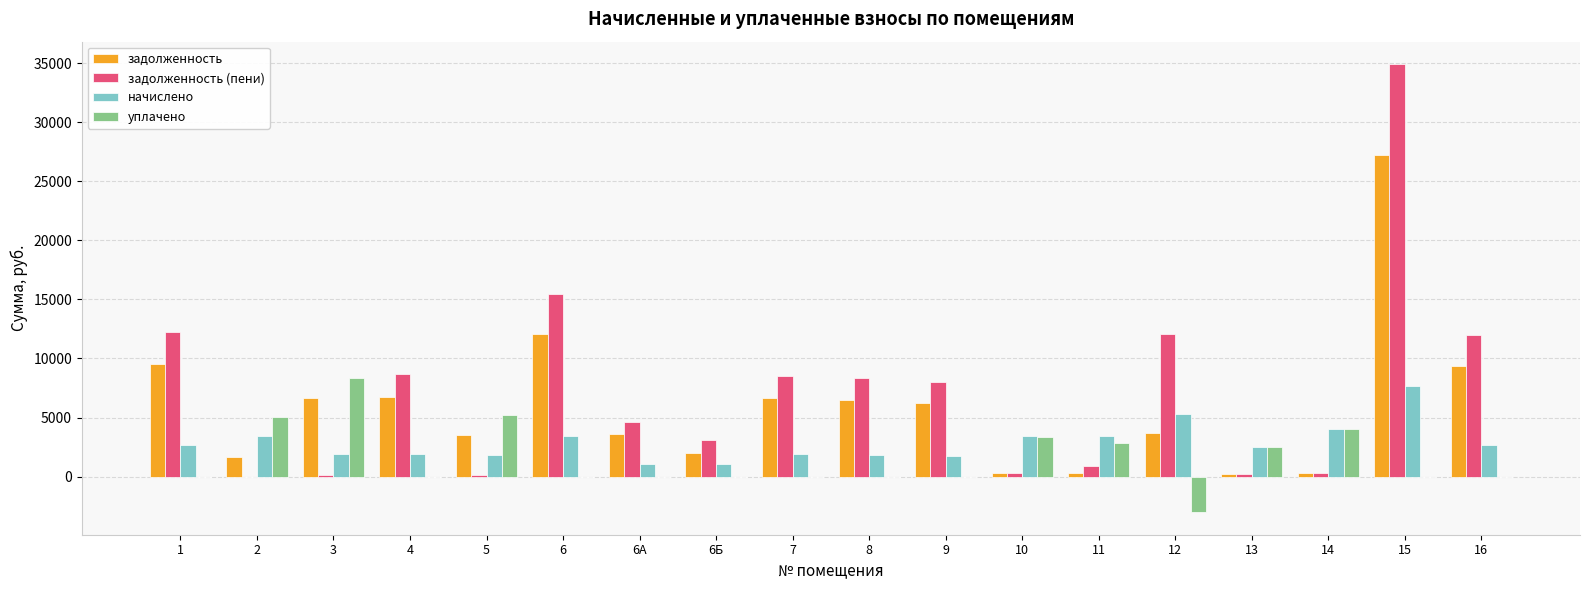

What is the sum of all задолженность values?

106639.6